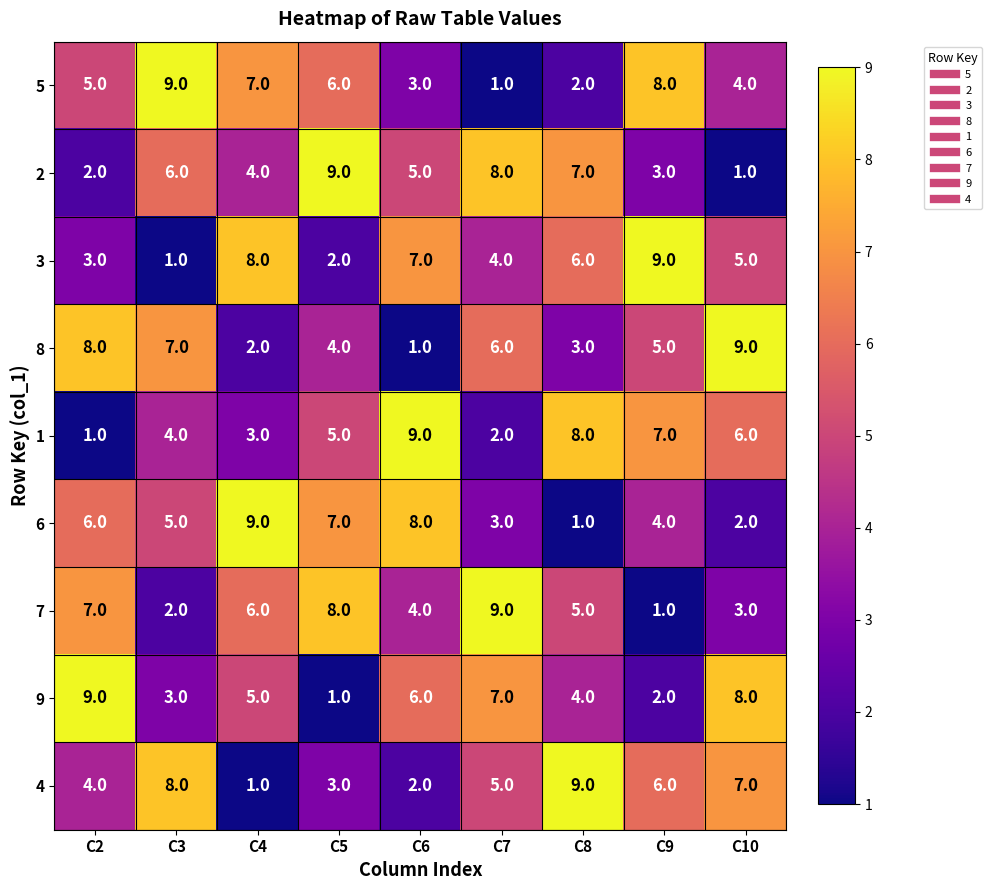

Where does the 8 series first go above 5?

C2